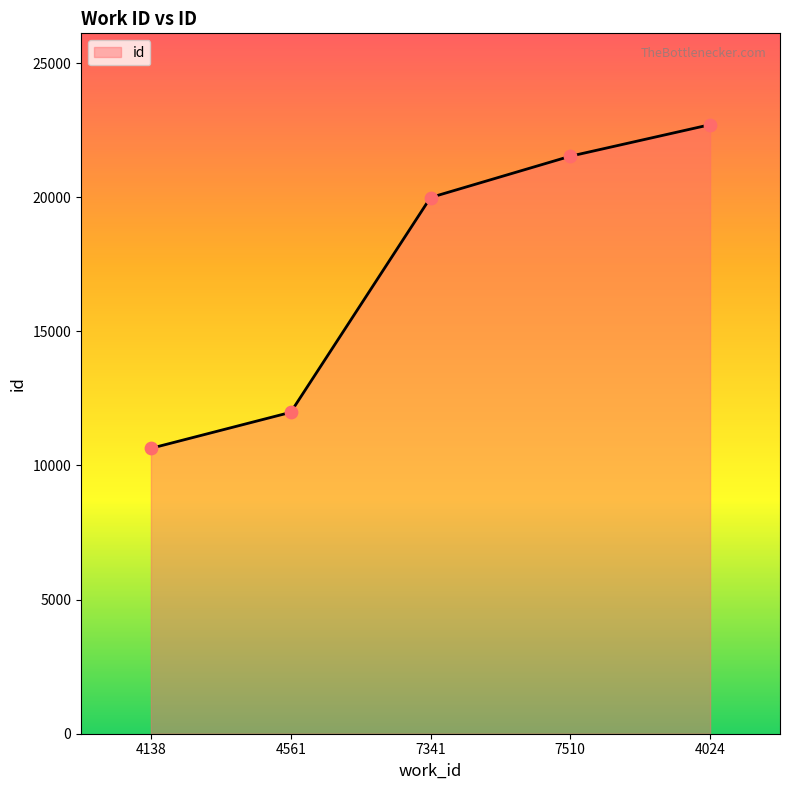

What is the ratio of the value at 4561 to the value at 7510?

0.6